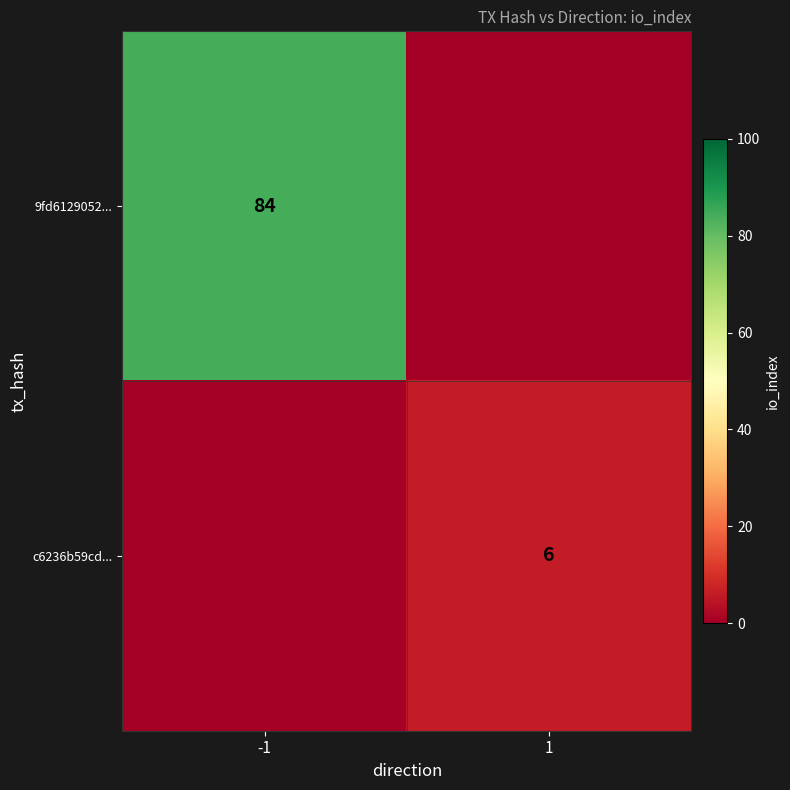

The value of 9fd6129052... at -1 is 84. True or false?

True